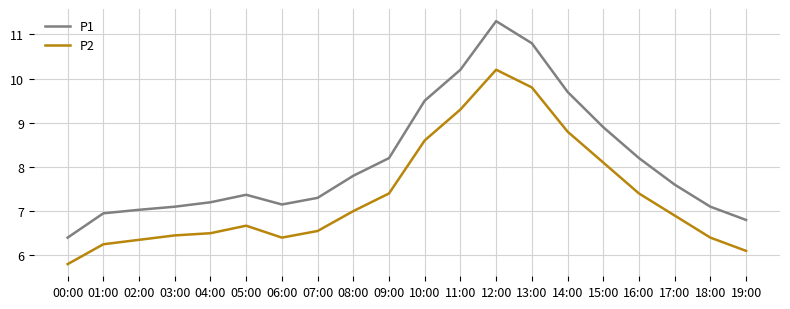

What is the sum of all P2 values?

147.0